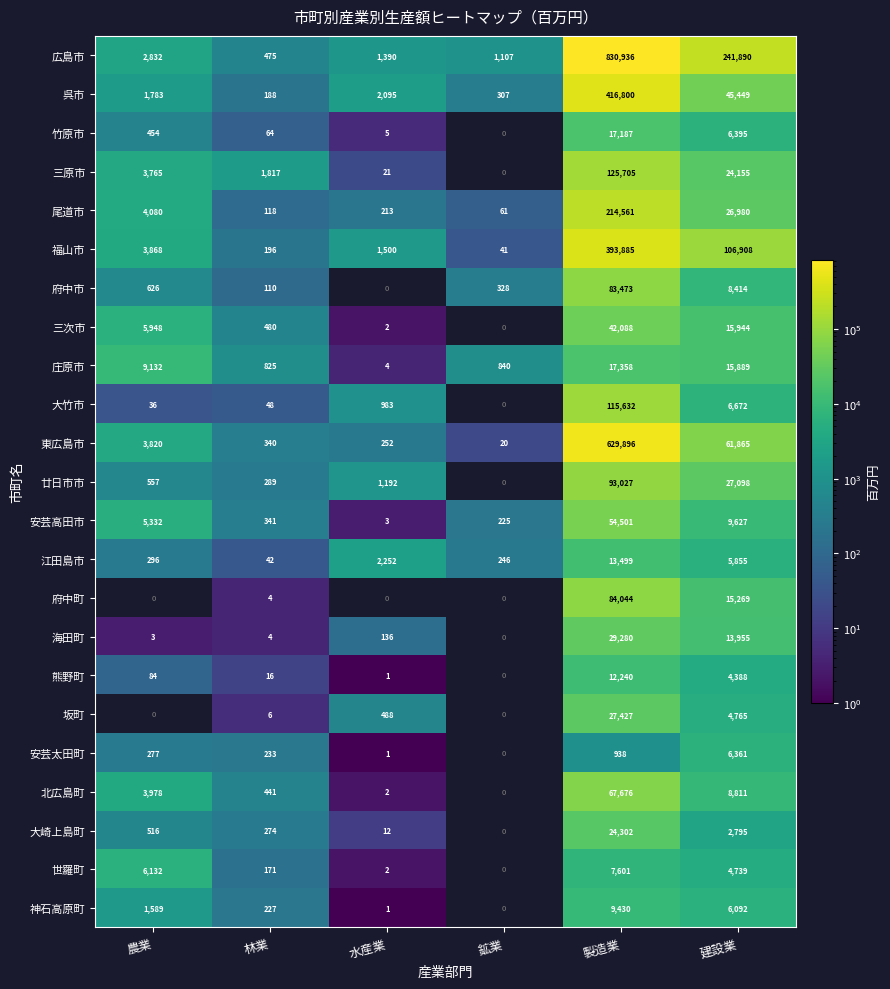

What value does the 呉市 series have at 農業, to the nearest 10?

1780